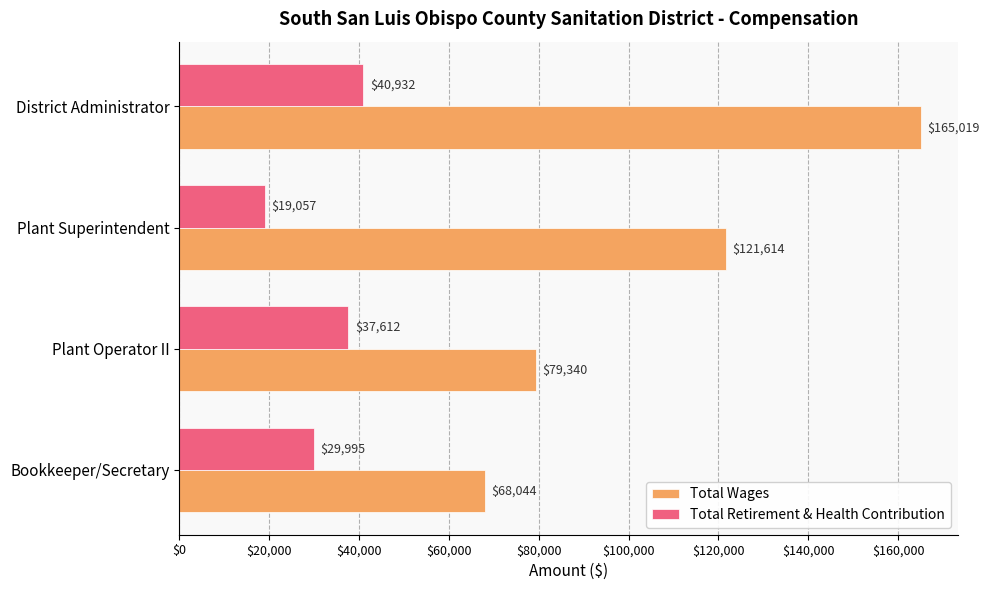

What is the minimum value shown in the chart?

19057